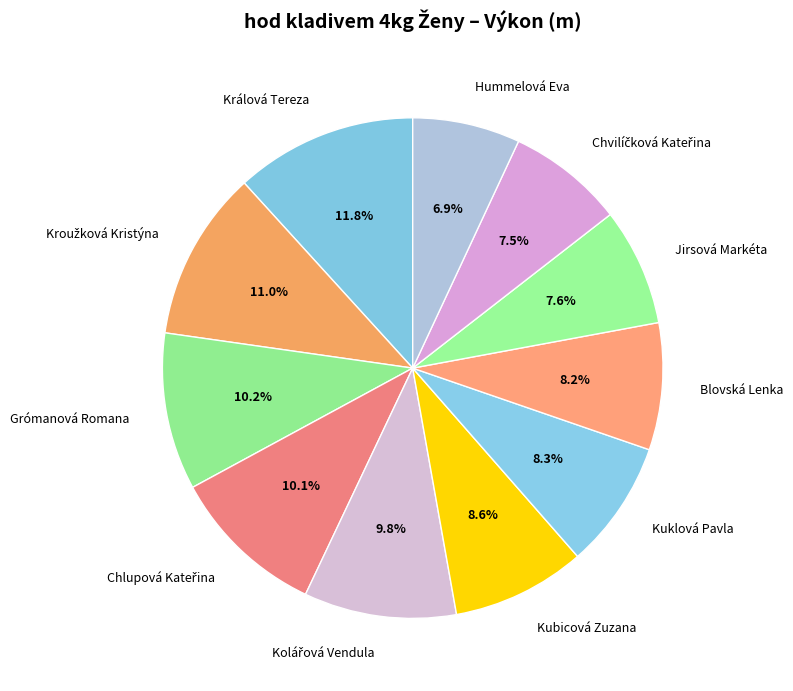

How many segments does this pie chart have?

11